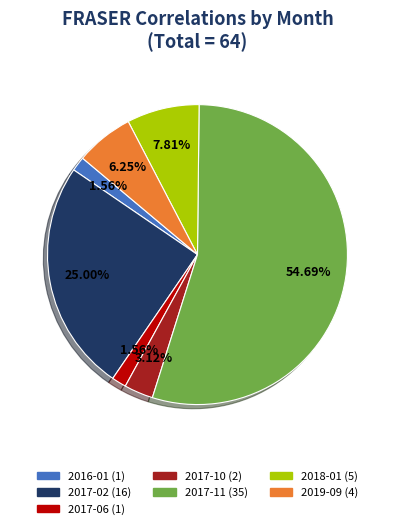

Combined, what portion of the pie is 2017-06 and 2016-01?

3.1%